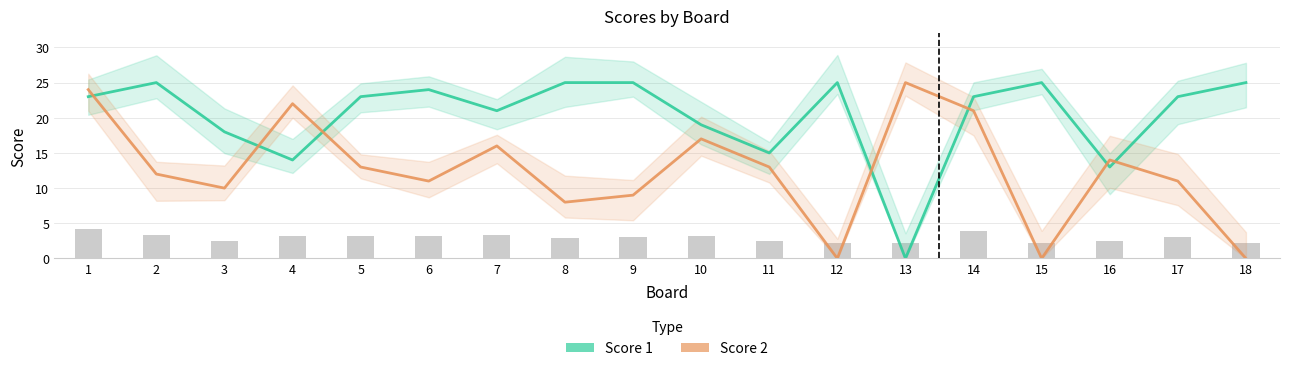

True or false: Score 1 has a value of 23 at 1.

True